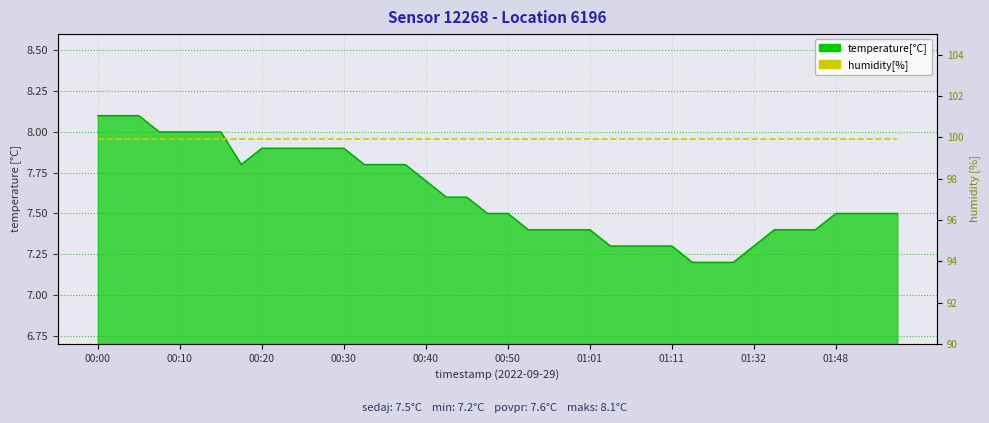

What is the change in value from 00:18 to 01:48?

-0.3